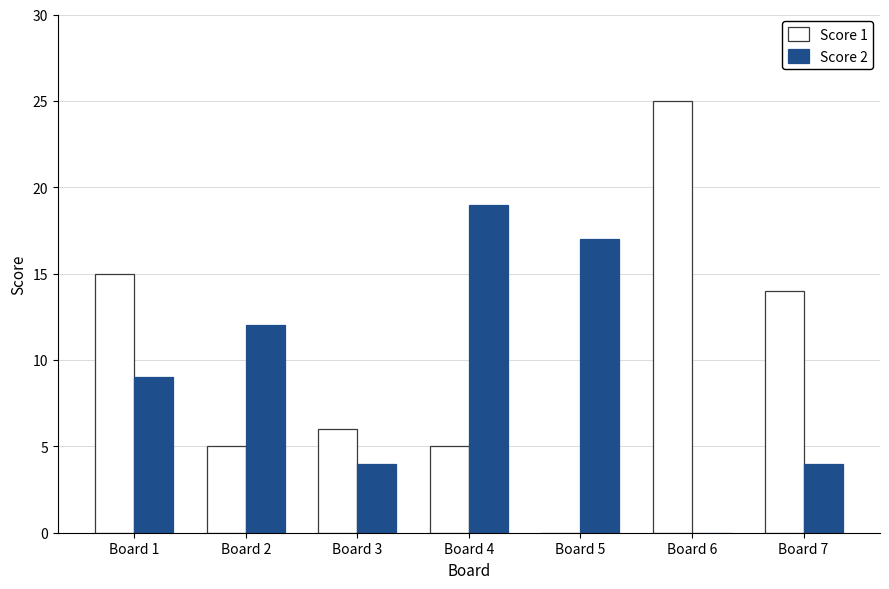

The Score 2 series shows 13 at Board 1. True or false?

False